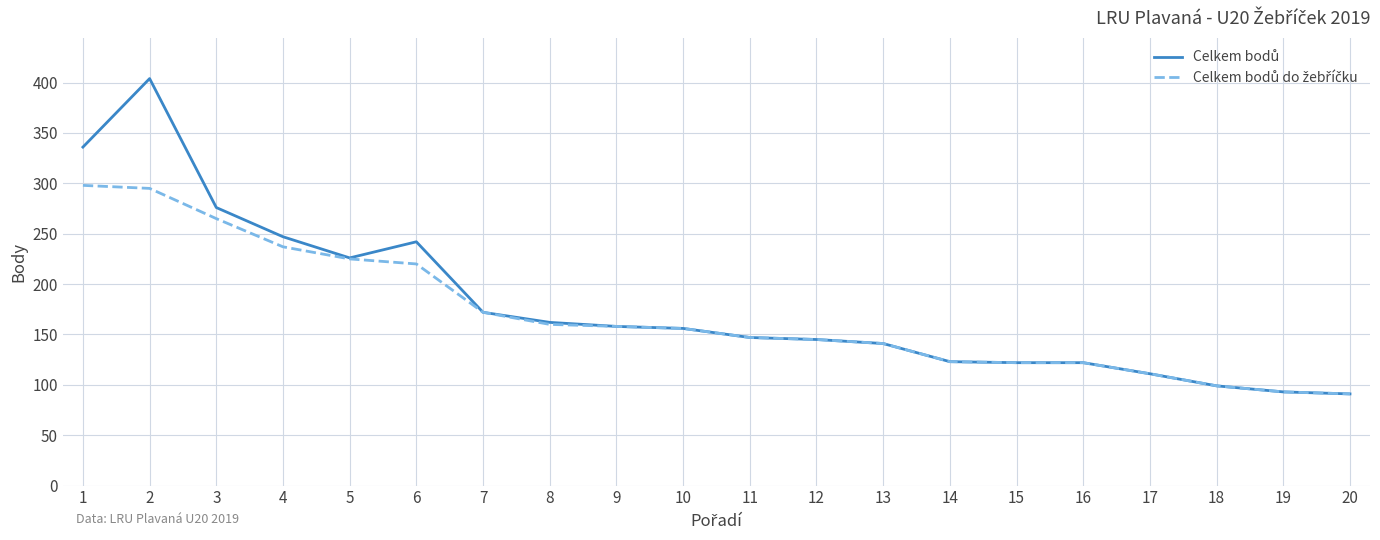

What is the total value across all series at 3?

541